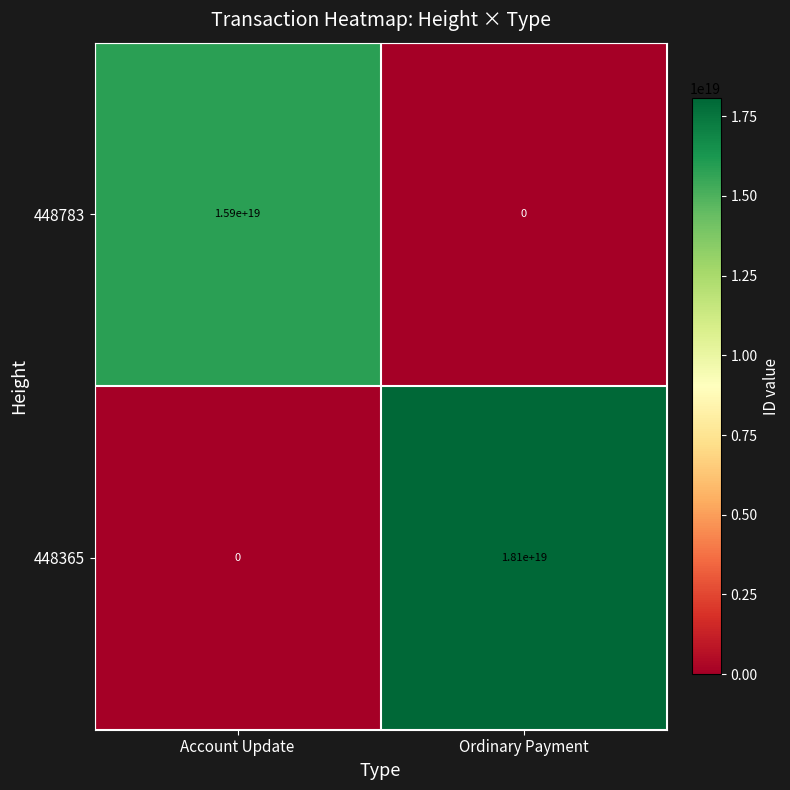

True or false: 448783 has a value of 0 at Ordinary Payment.

True